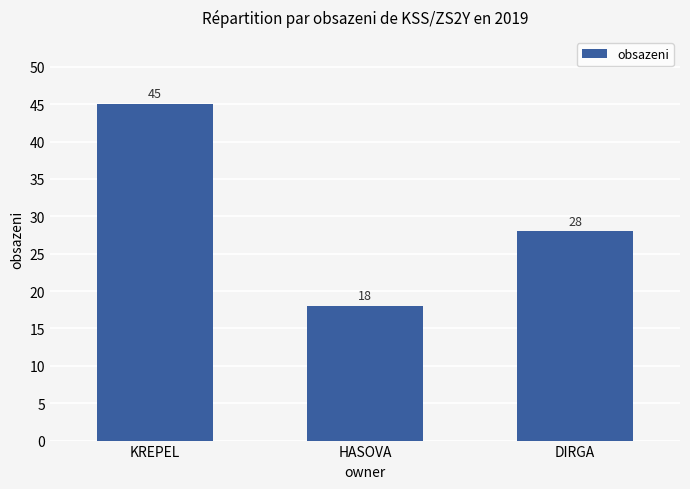

Read the value at KREPEL.

45